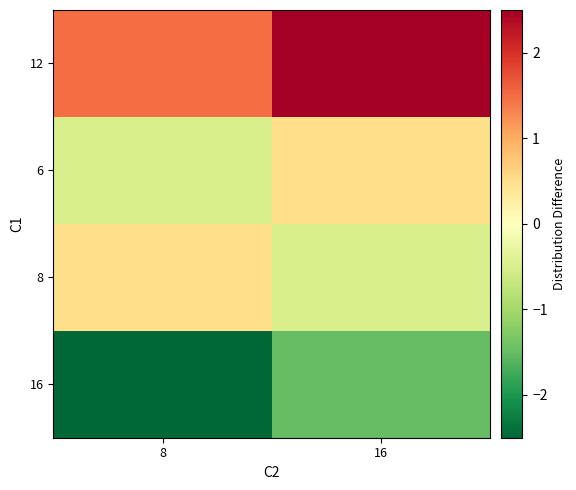

Reading left to right, extract all data points from this chart.

16: 8=-2.5	16=-1.5
8: 8=0.5	16=-0.5
6: 8=-0.5	16=0.5
12: 8=1.5	16=2.5